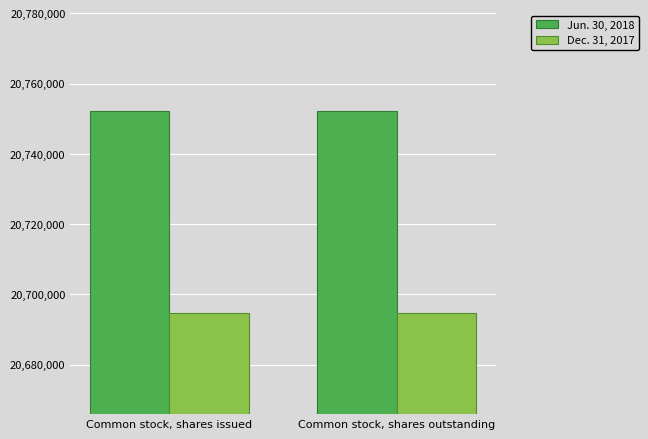

Is it true that Jun. 30, 2018 equals 34336554 at Common stock, shares issued?

False